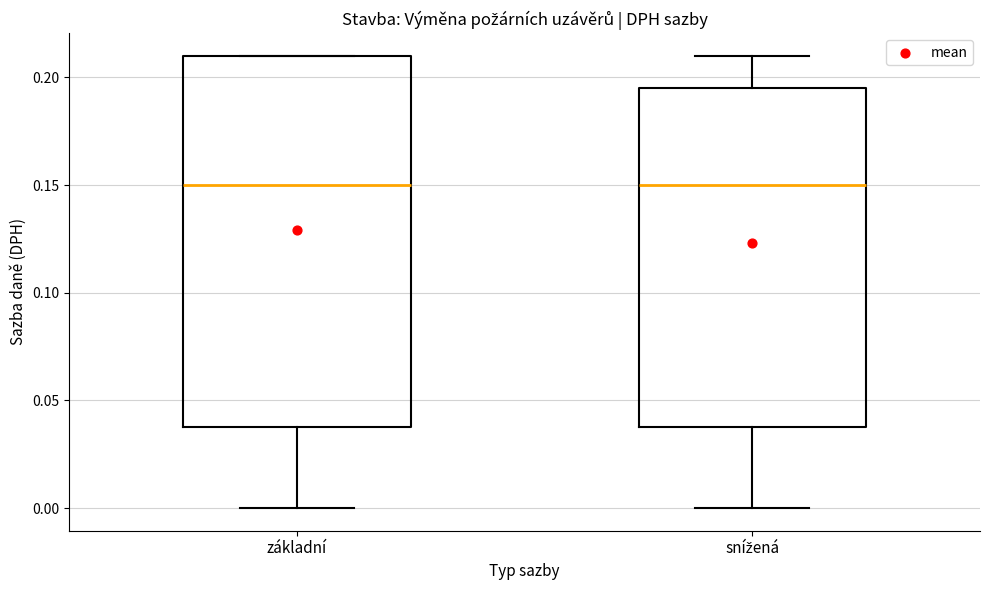

Comparing the boxes themselves (not the whiskers), which one is the tallest?

základní